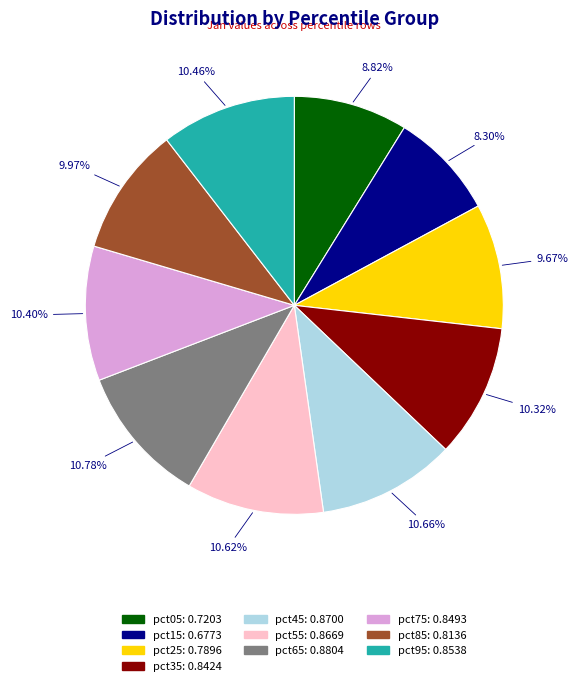

How many segments does this pie chart have?

10